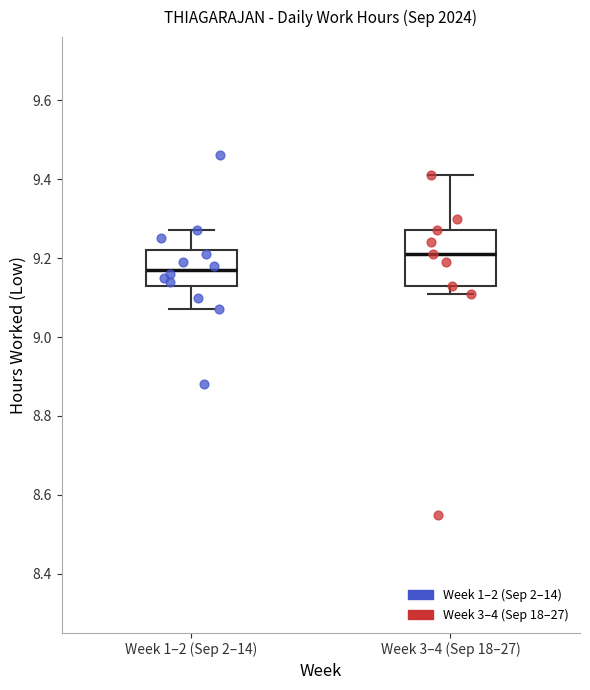

Which box's median line is the lowest?

Week 1–2 (Sep 2–14)